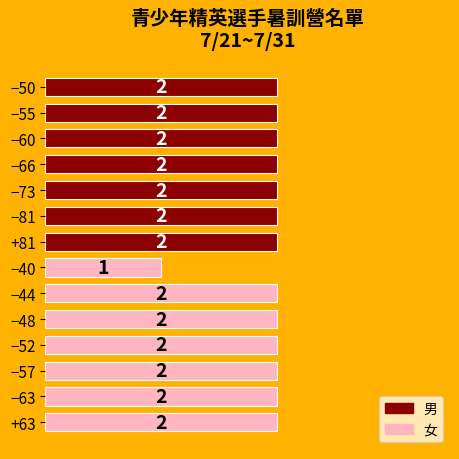

Count the values in the range 2 to 3.

13